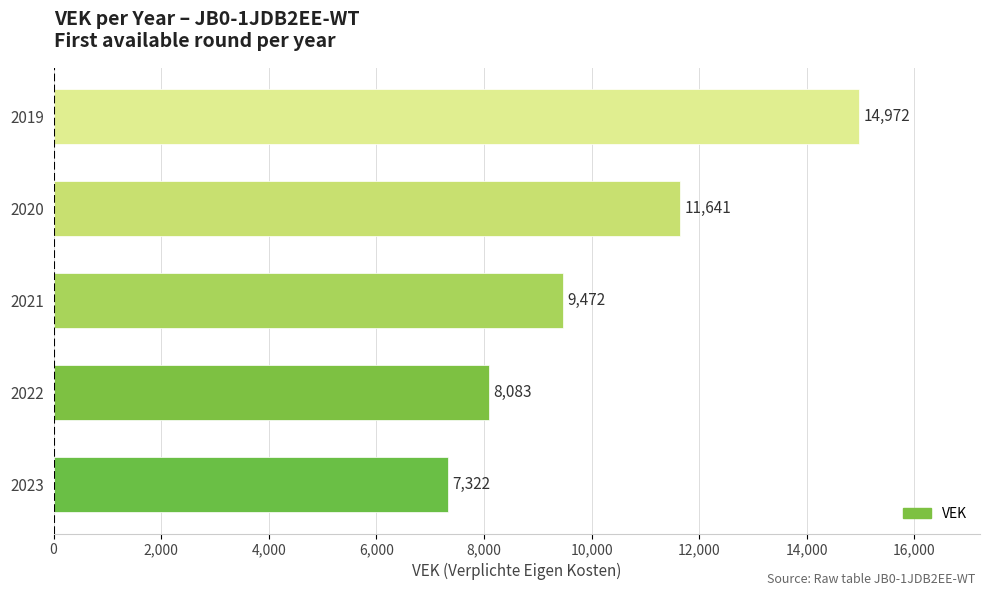

At which label is the value closest to 11147?

2020